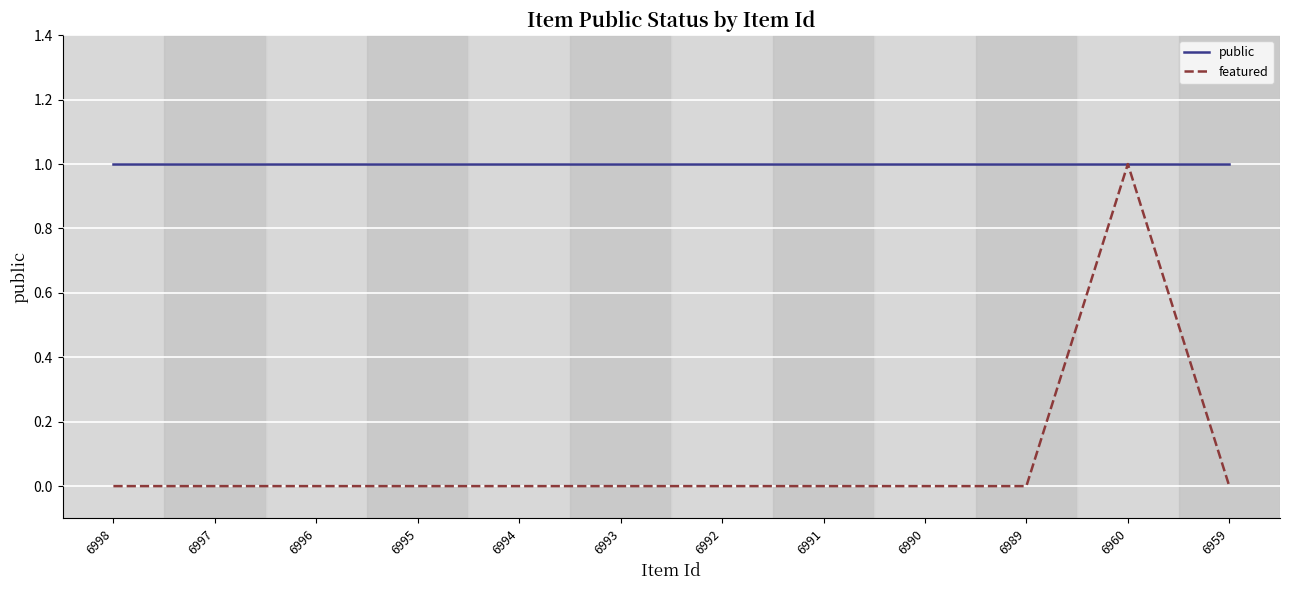

What is the approximate value of public at 6959?

1